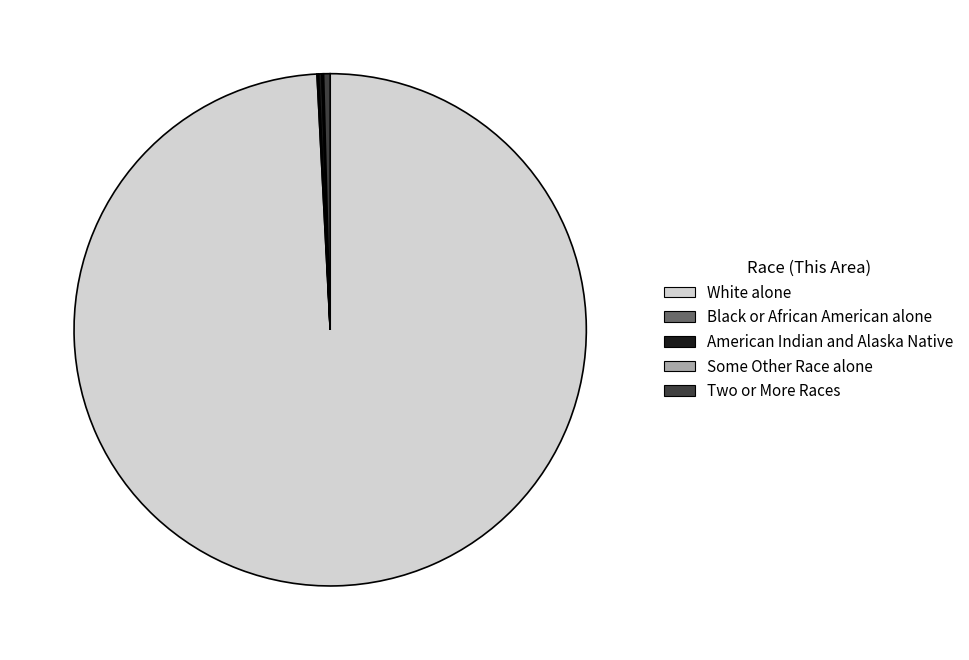

What is the majority slice?

White alone